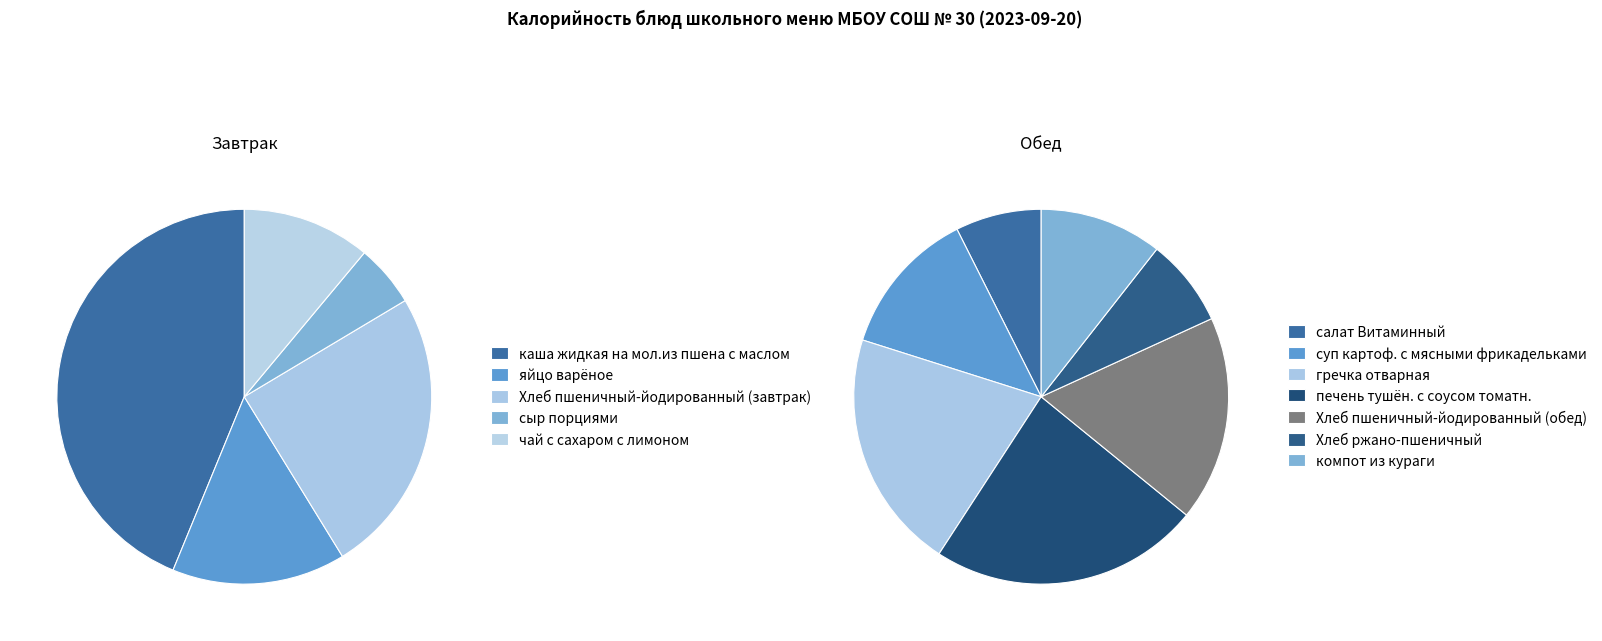

Which slice is the largest?

каша жидкая на мол.из пшена с маслом